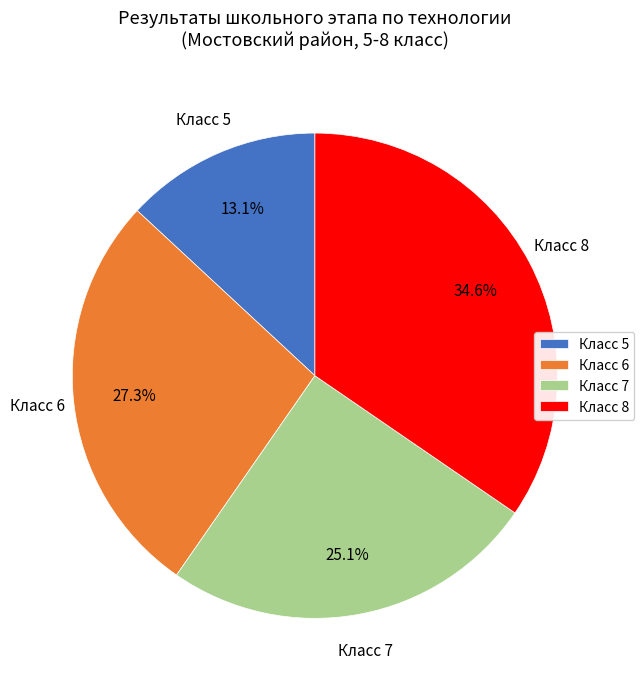

What is the largest slice in the pie chart?

Класс 8